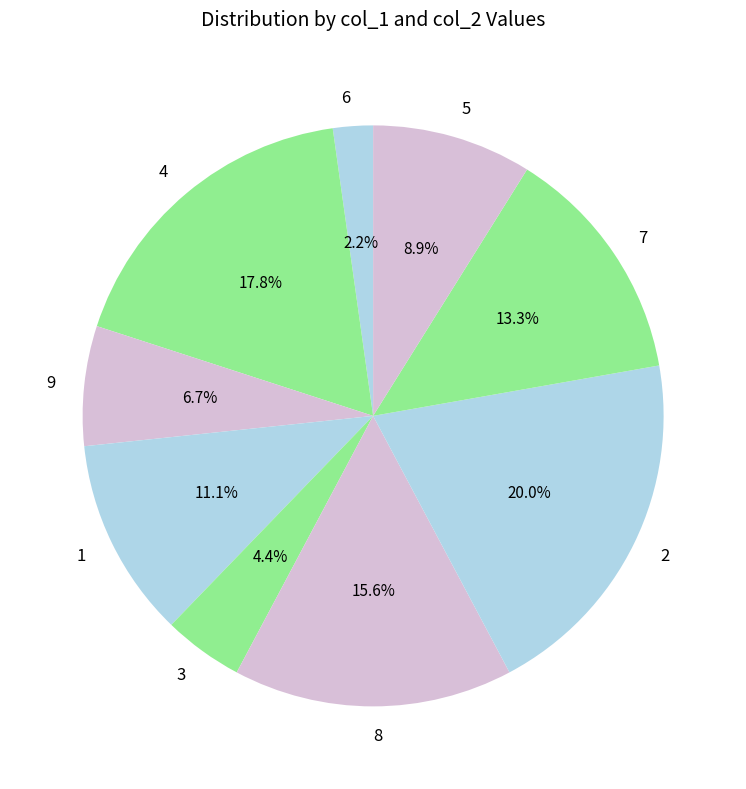

What is the smallest slice in the pie chart?

6